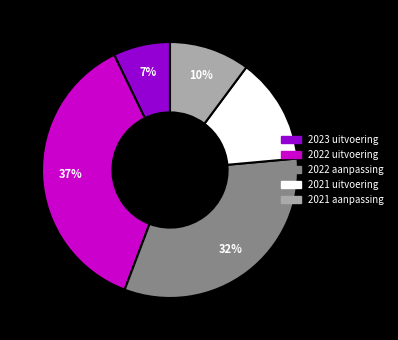

Is the sum of 2022 aanpassing and 2021 aanpassing greater than half?

No